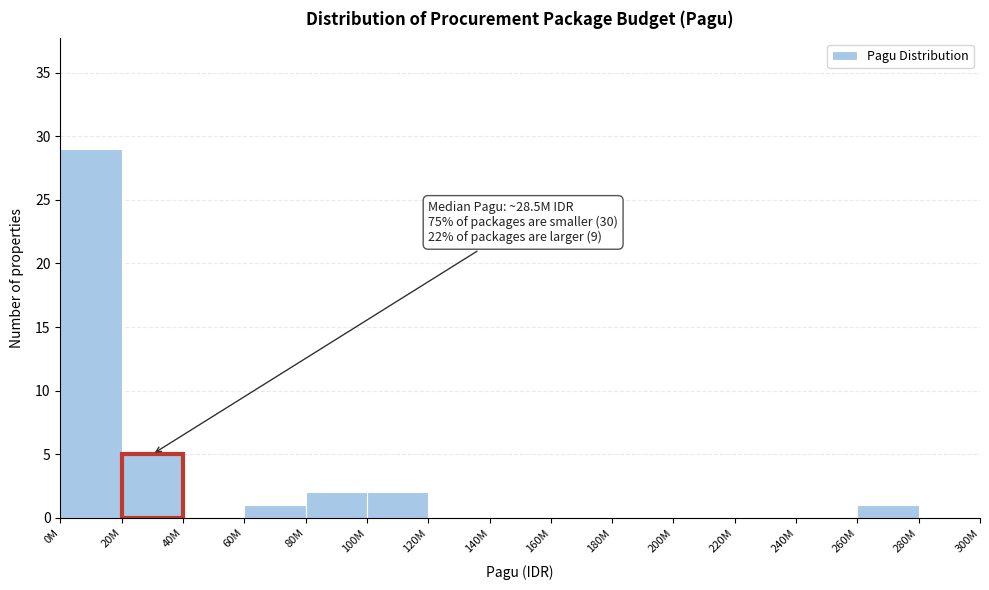

Reading left to right, what are all the values shown in this chart?

0M=29	20M=5	40M=0	60M=1	80M=2	100M=2	120M=0	140M=0	160M=0	180M=0	200M=0	220M=0	240M=0	260M=1	280M=0